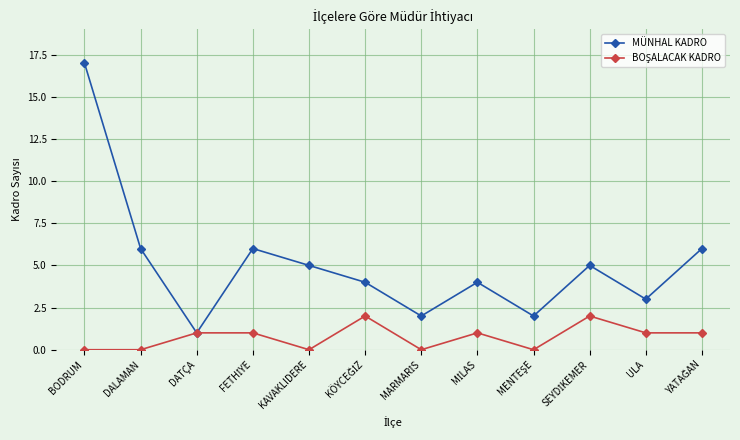

Where is the first local minimum for MÜNHAL KADRO?

DATÇA